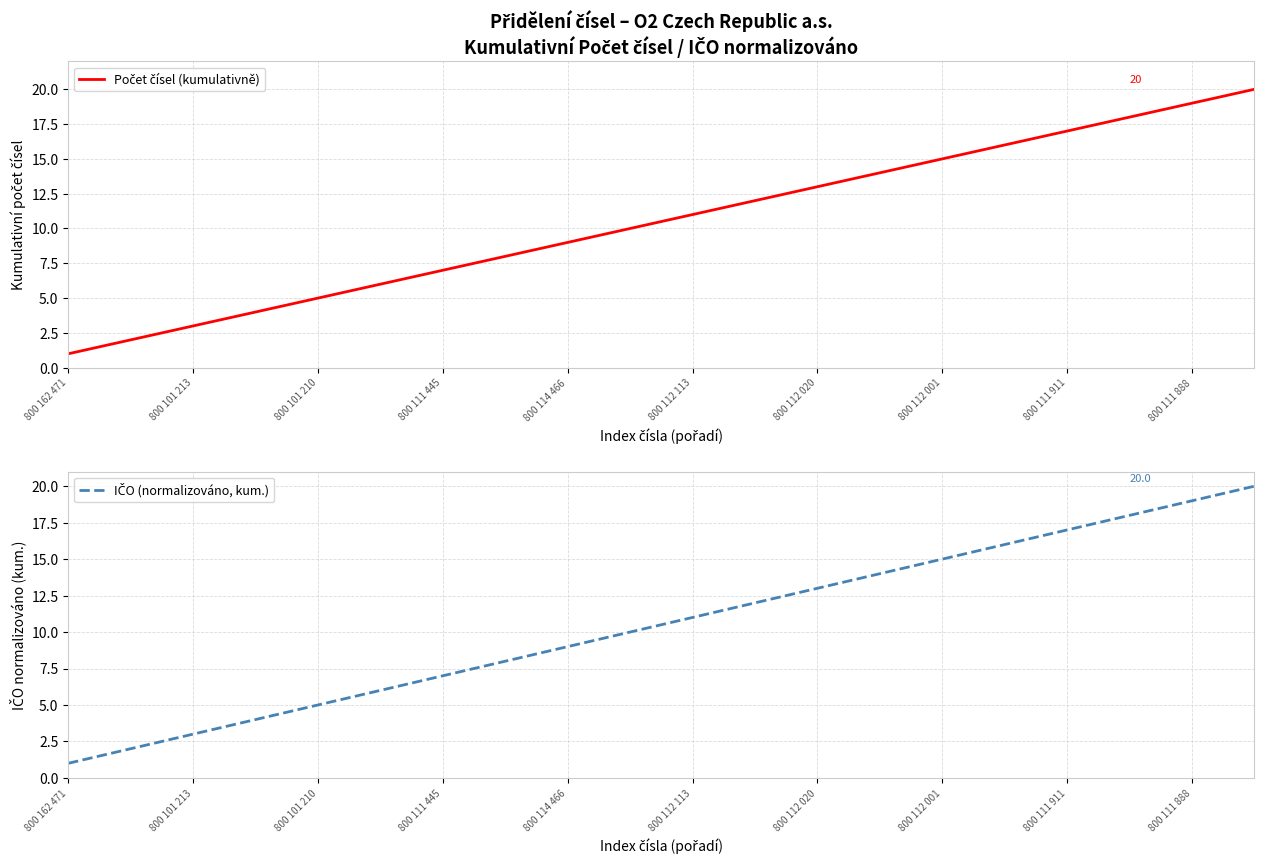

True or false: IČO (normalizováno, kum.) and Počet čísel (kumulativně) intersect in this chart.

False